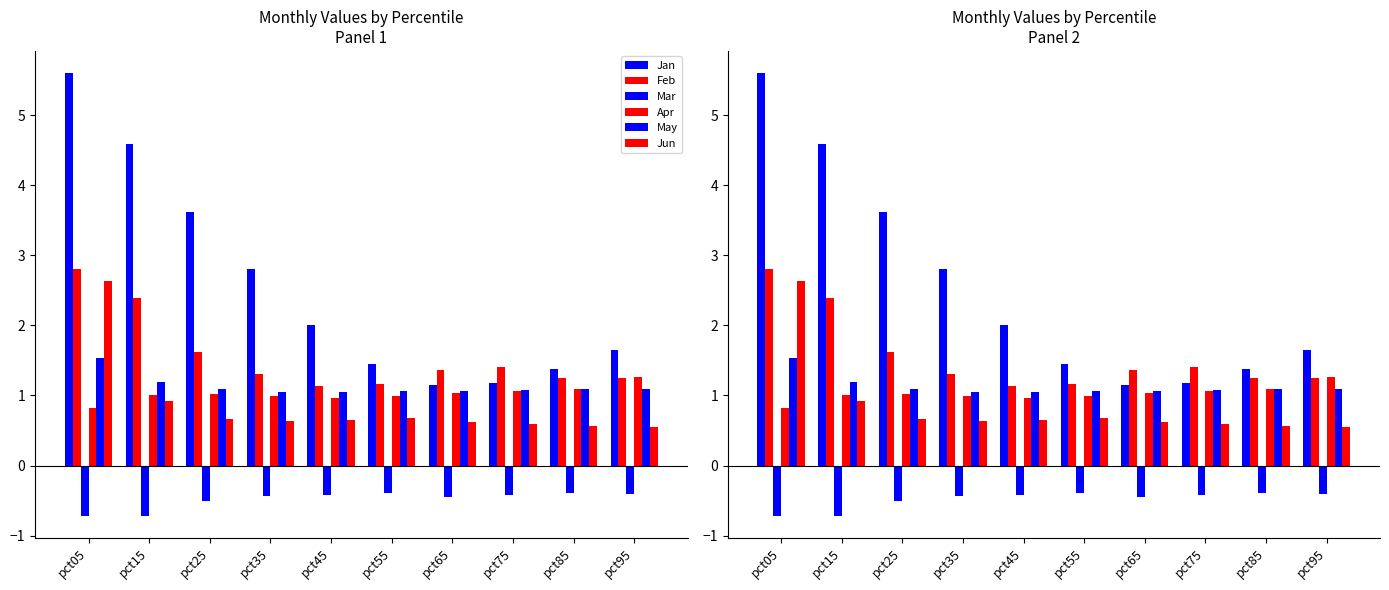

Which category has the highest value across all series?

pct05